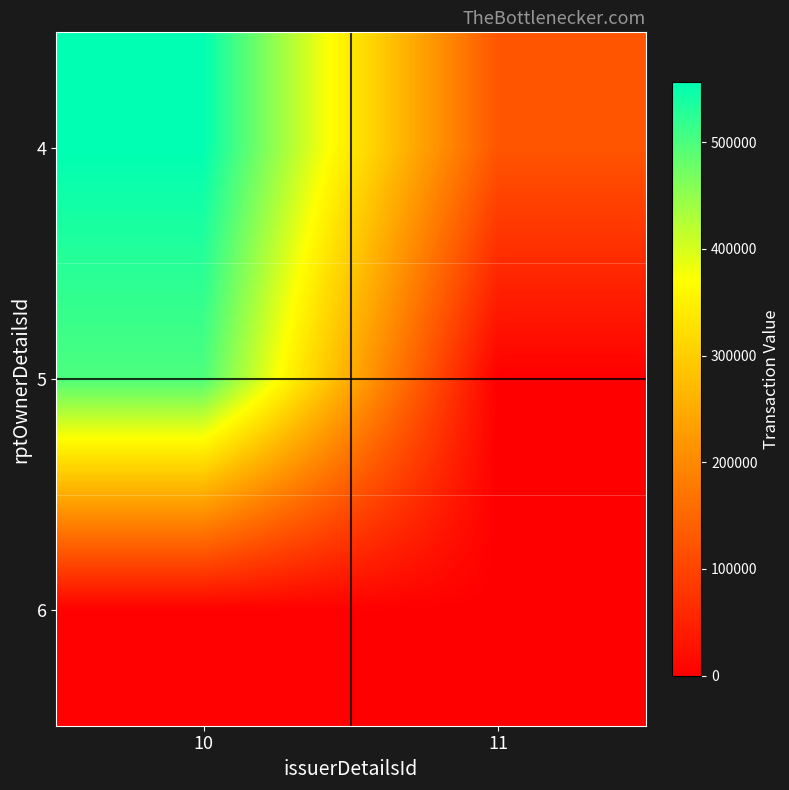

What is the difference between the highest and lowest values at 10?

551996